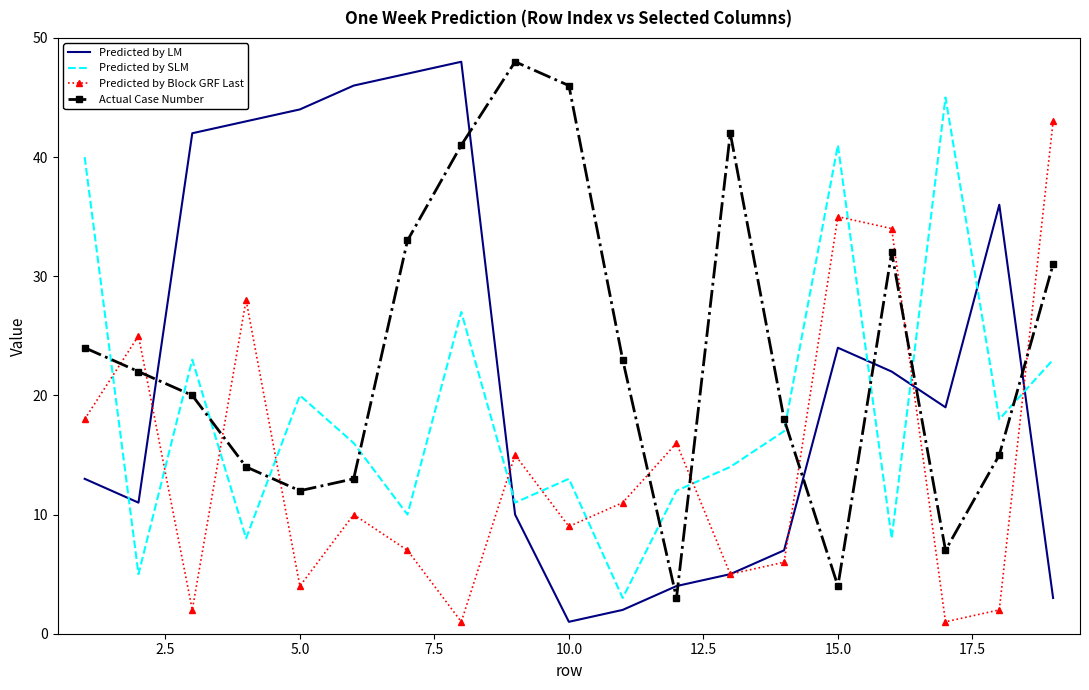

What are all the series names shown in the legend?

Predicted by LM, Predicted by SLM, Predicted by Block GRF Last, Actual Case Number